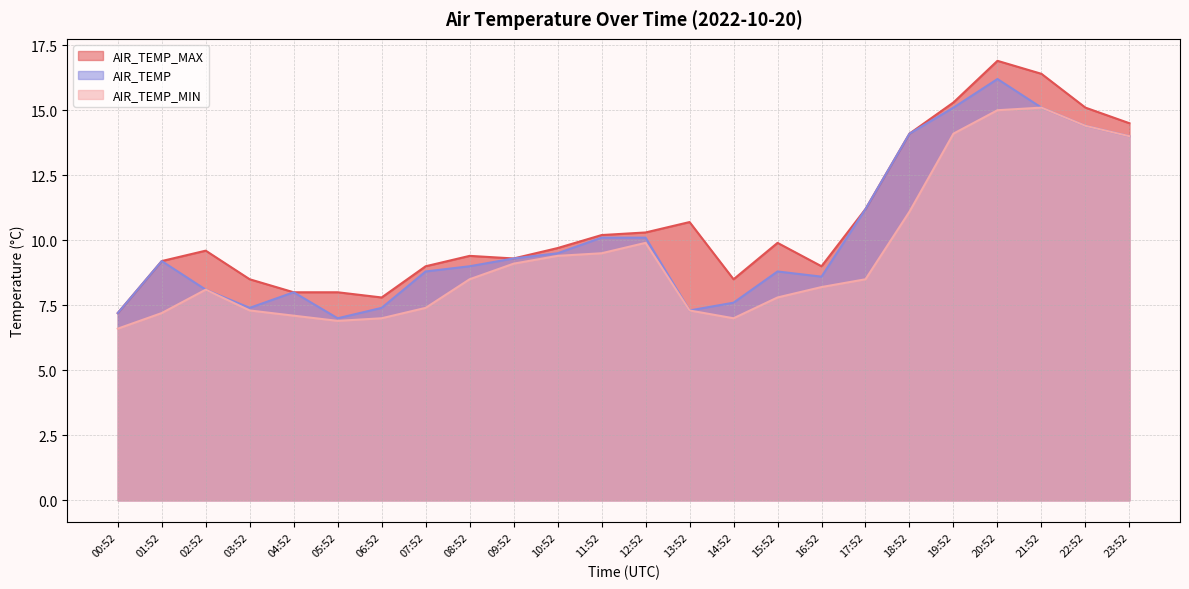

Reading left to right, list all the values displayed in this chart.

AIR_TEMP_MAX: 00:52=7.2	01:52=9.2	02:52=9.6	03:52=8.5	04:52=8.0	05:52=8.0	06:52=7.8	07:52=9.0	08:52=9.4	09:52=9.3	10:52=9.7	11:52=10.2	12:52=10.3	13:52=10.7	14:52=8.5	15:52=9.9	16:52=9.0	17:52=11.2	18:52=14.1	19:52=15.3	20:52=16.9	21:52=16.4	22:52=15.1	23:52=14.5
AIR_TEMP_MIN: 00:52=6.6	01:52=7.2	02:52=8.1	03:52=7.3	04:52=7.1	05:52=6.9	06:52=7.0	07:52=7.4	08:52=8.5	09:52=9.1	10:52=9.4	11:52=9.5	12:52=9.9	13:52=7.3	14:52=7.0	15:52=7.8	16:52=8.2	17:52=8.5	18:52=11.1	19:52=14.1	20:52=15.0	21:52=15.1	22:52=14.4	23:52=14.0
AIR_TEMP: 00:52=7.2	01:52=9.2	02:52=8.1	03:52=7.4	04:52=8.0	05:52=7.0	06:52=7.4	07:52=8.8	08:52=9.0	09:52=9.3	10:52=9.5	11:52=10.1	12:52=10.1	13:52=7.3	14:52=7.6	15:52=8.8	16:52=8.6	17:52=11.2	18:52=14.1	19:52=15.1	20:52=16.2	21:52=15.1	22:52=14.4	23:52=14.0